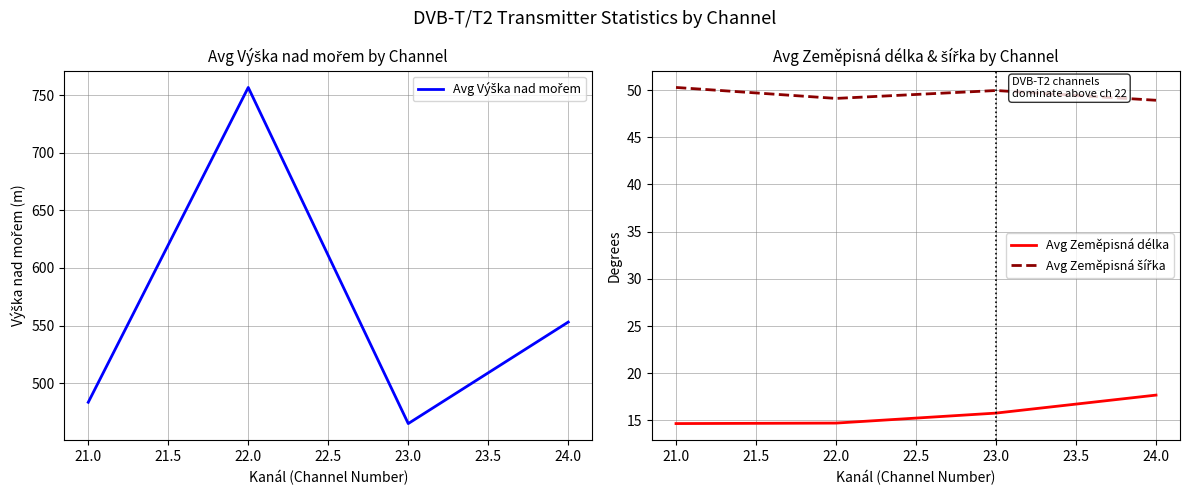

The value of Avg Zeměpisná délka at 23.0 is 15.8. True or false?

True